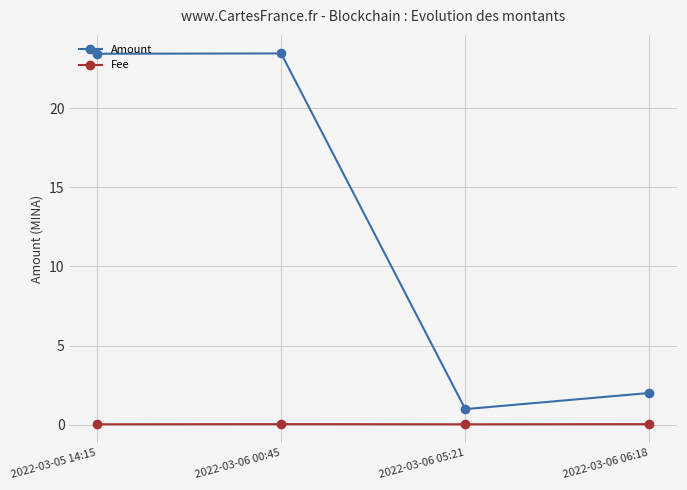

True or false: Fee and Amount intersect in this chart.

False